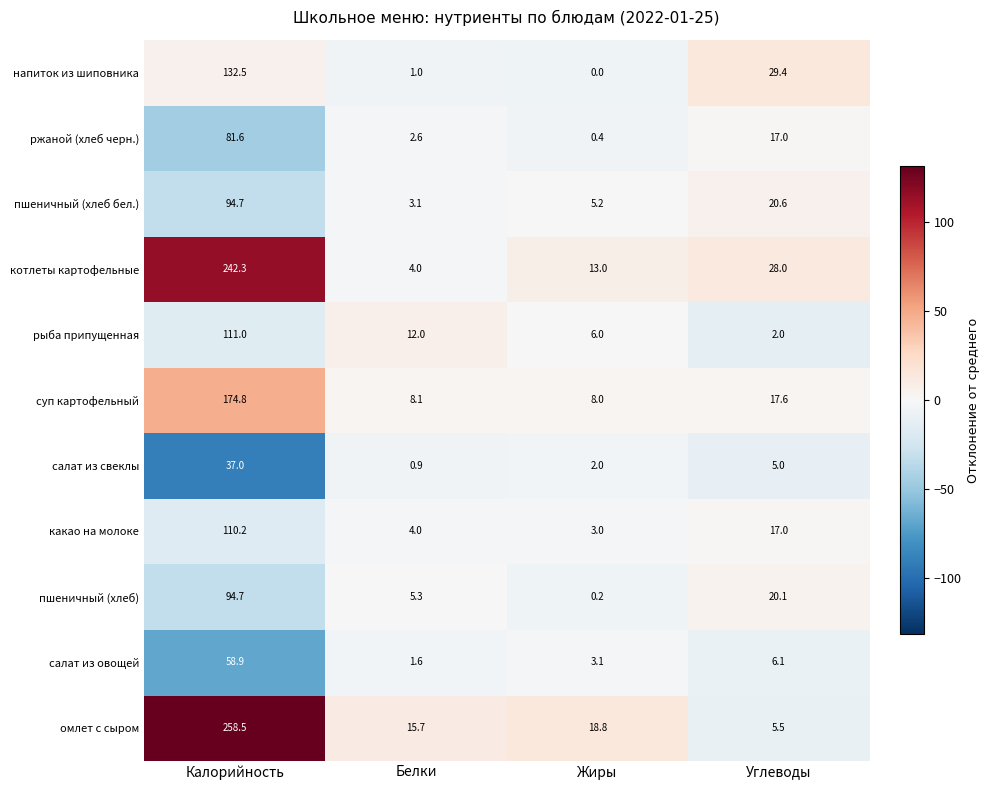

Which series has the largest range (max minus min)?

омлет с сыром